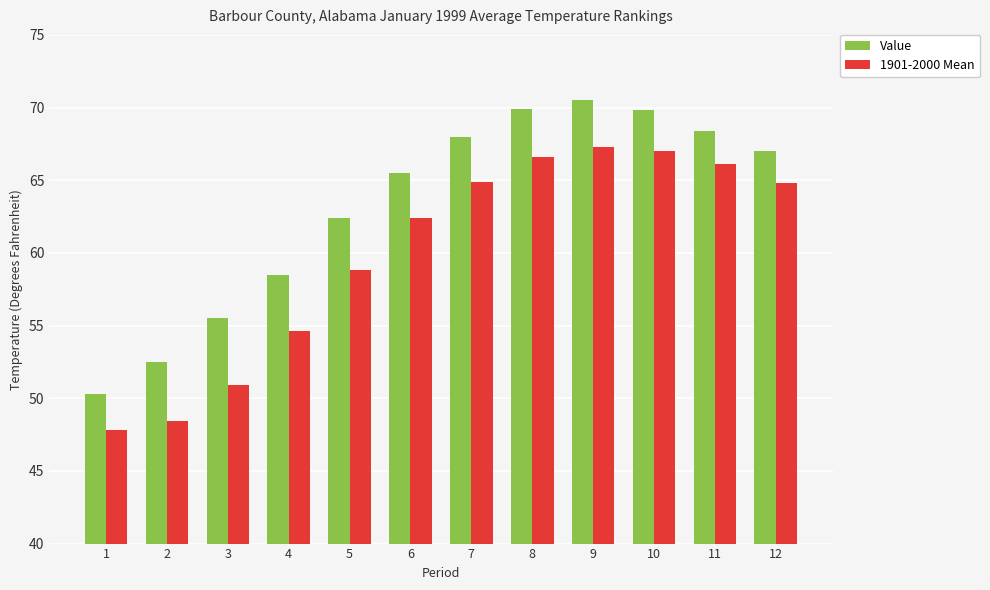

What is the value of the 1901-2000 Mean bar at the 4th from the left?

54.6